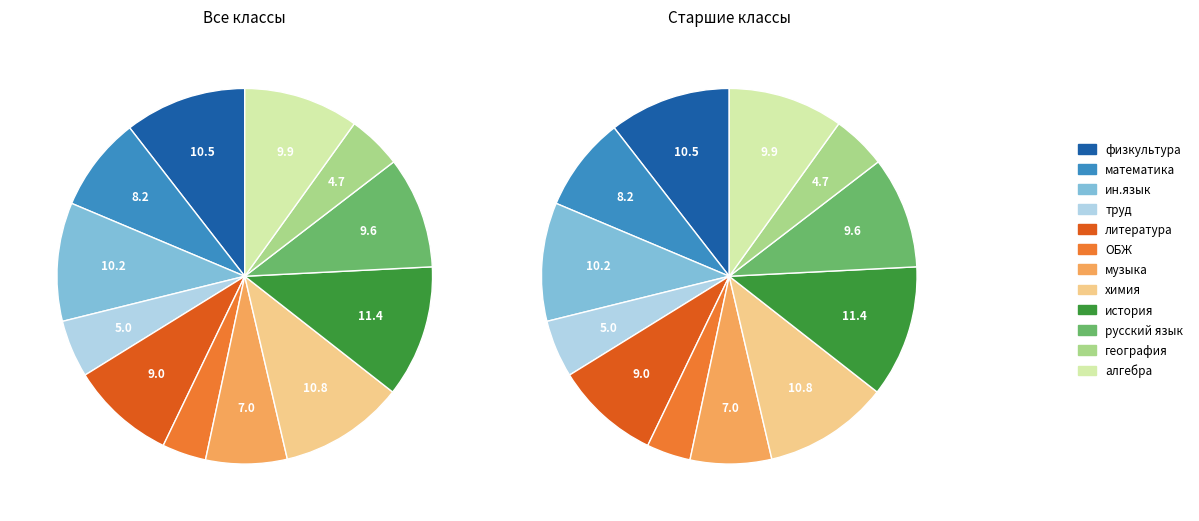

Rank the categories by value from highest to lowest.

история, химия, физкультура, ин.язык, алгебра, русский язык, литература, математика, музыка, труд, география, ОБЖ